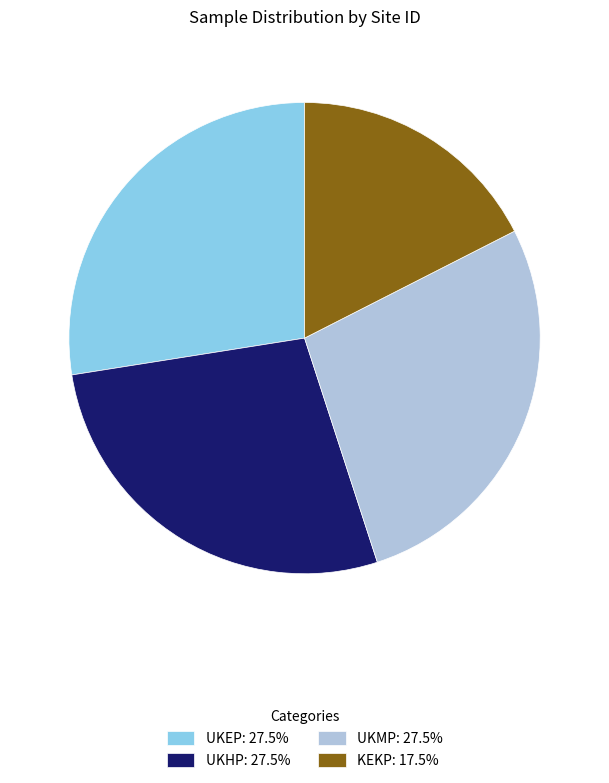

Does UKEP: 27.5% represent more than half of the total?

No